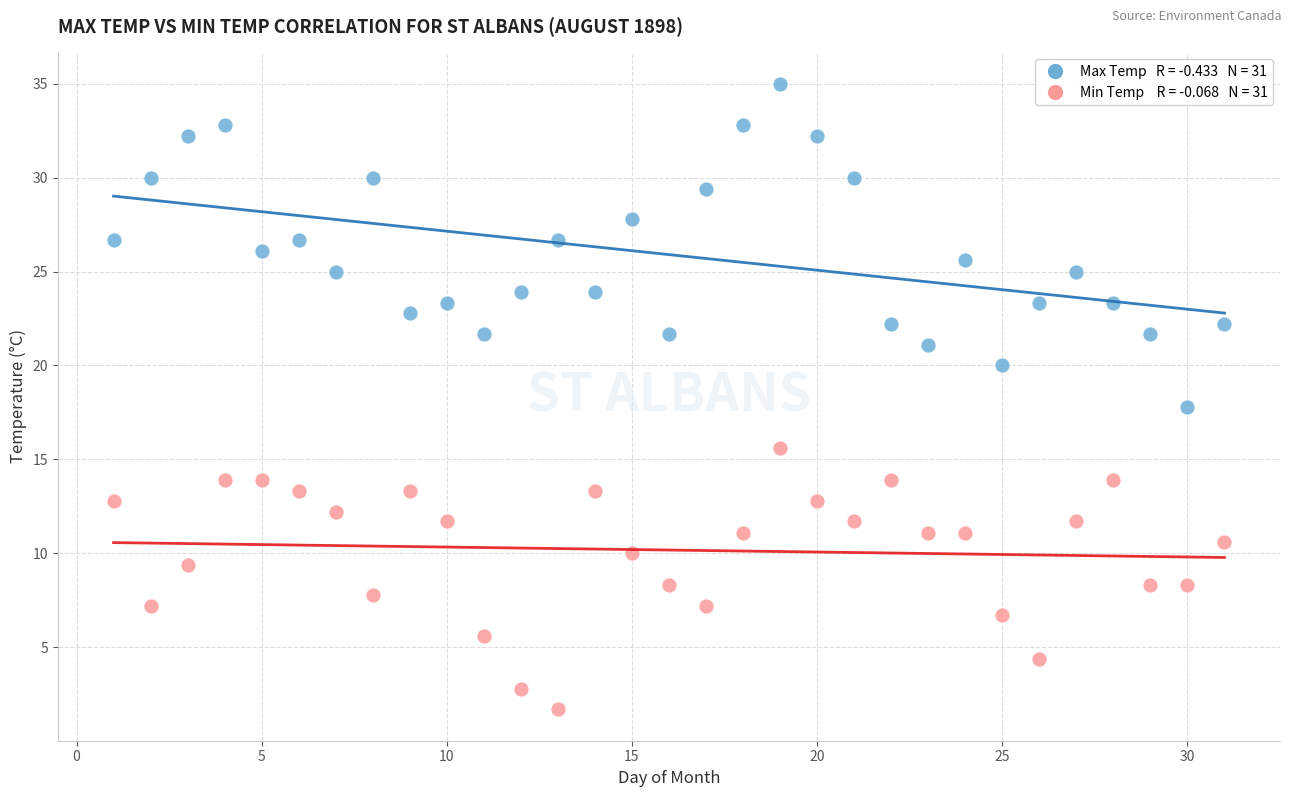

Across all data points, what is the range of X values (max minus min)?

30.0